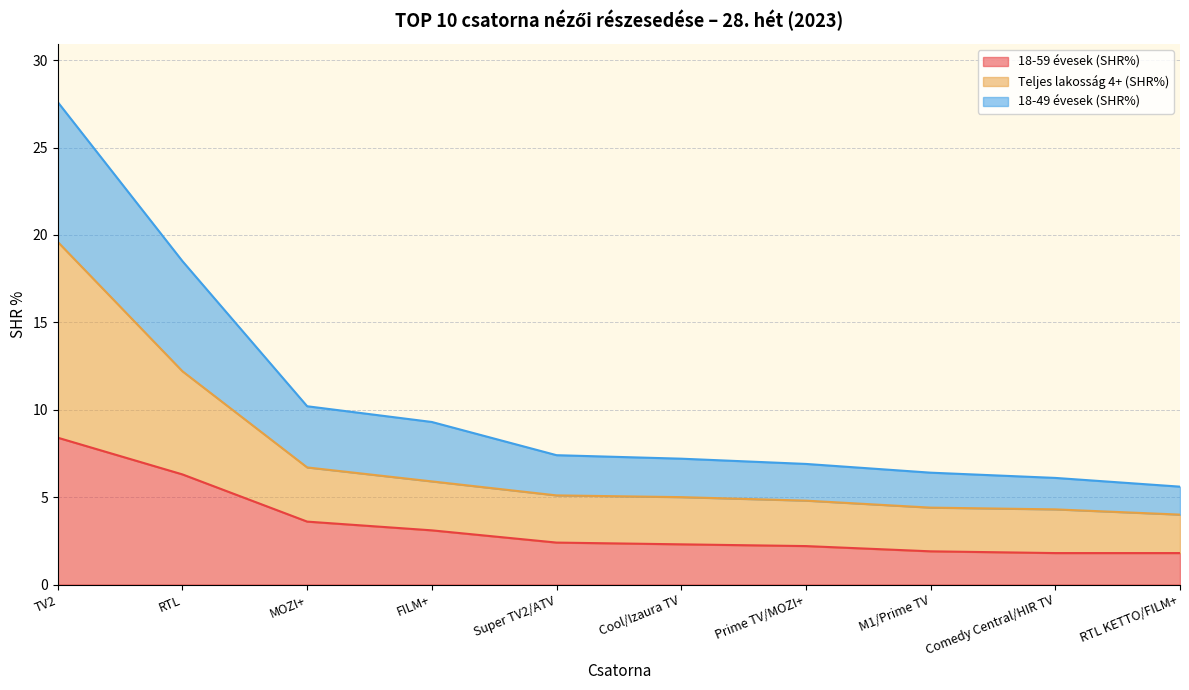

At which category is the sum across all series the highest?

TV2